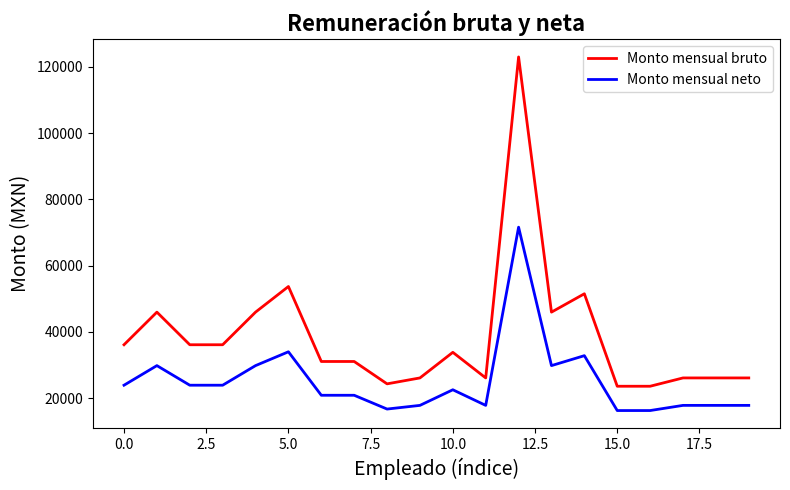

What is the highest value of the Monto mensual bruto series?

122997.0